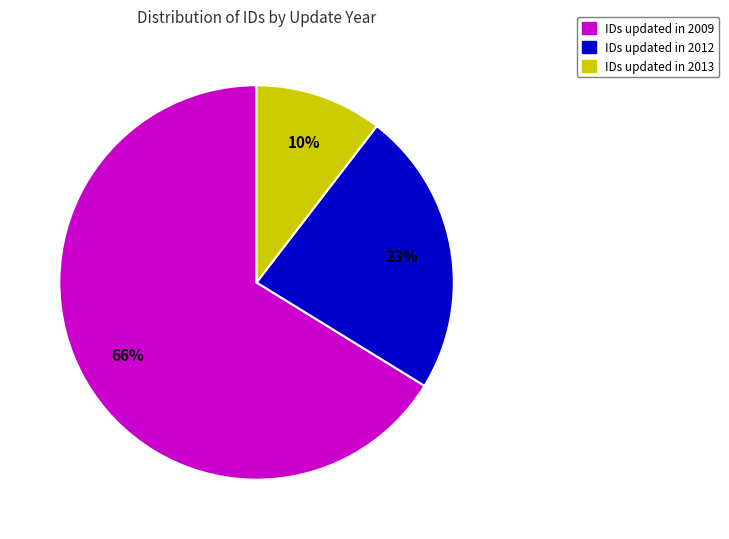

To the nearest percent, what is the average slice percentage?

33%